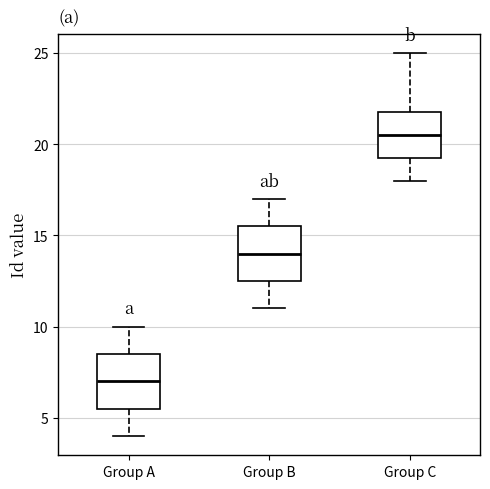

Which box's median line is the highest?

Group C